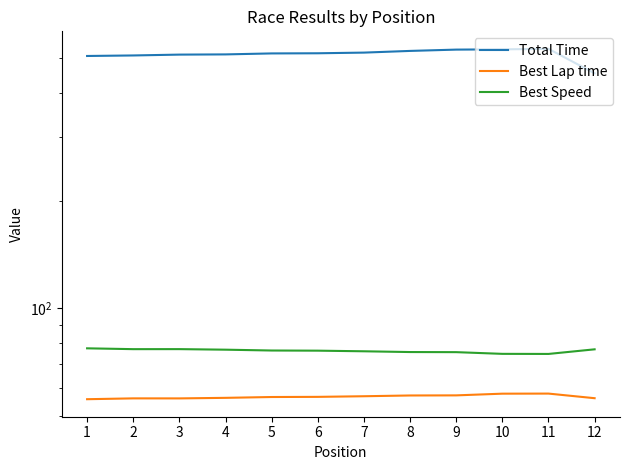

What is the difference between the highest and lowest values at 11?

471.9